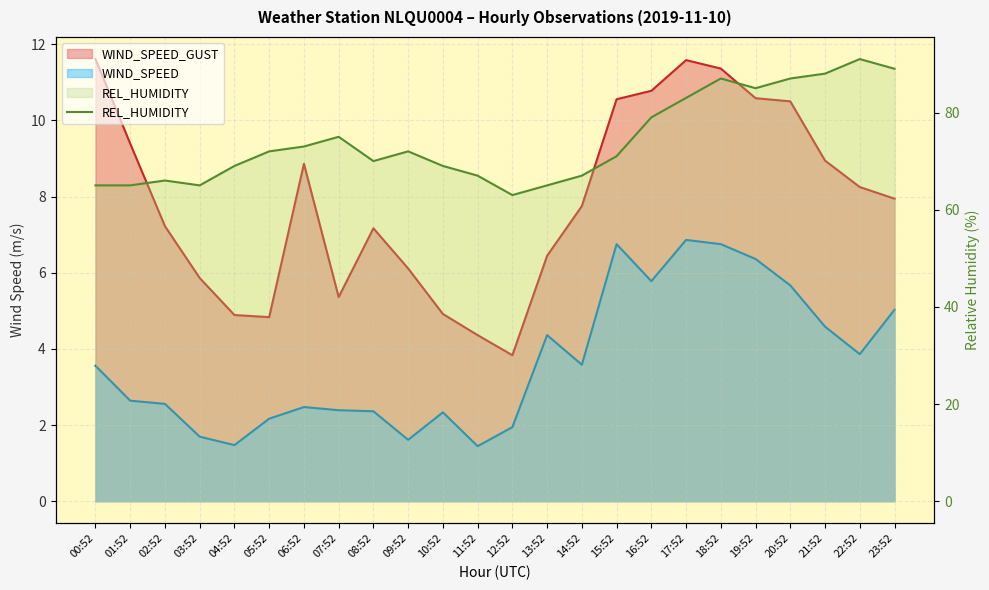

Where is the first local minimum?

03:52